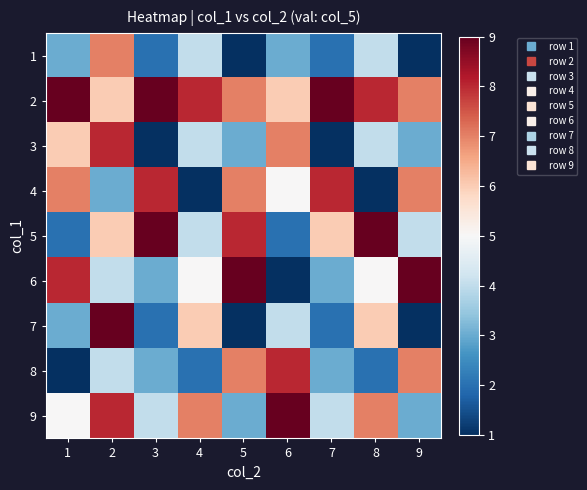

Rank the series by their maximum value, from highest to lowest.

2, 5, 6, 7, 9, 3, 4, 8, 1